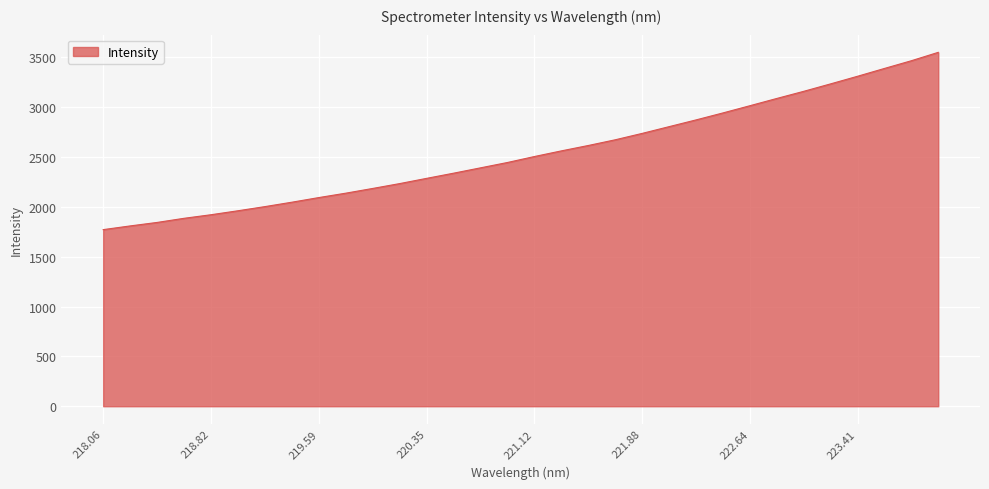

Count the number of values greater than 2505.

16